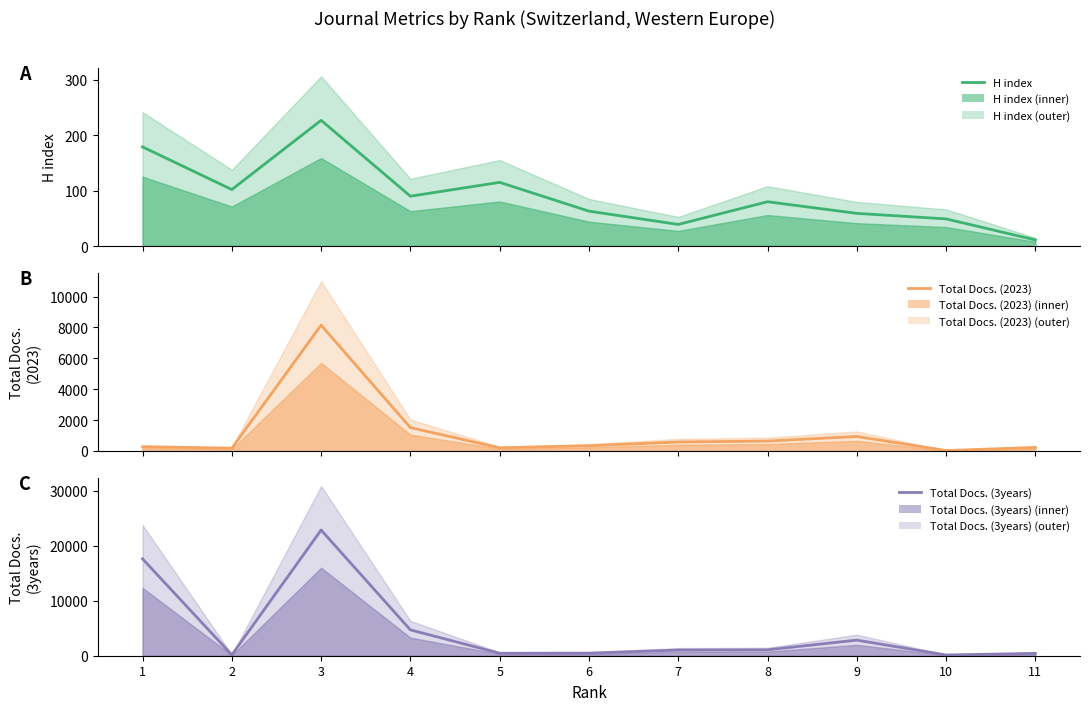

Between 8 and 9, which series saw the biggest shift?

Total Docs. (3years)